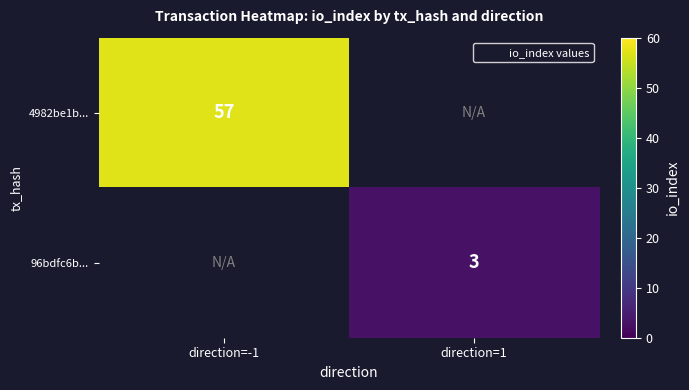

List the series in order of their overall mean, highest first.

4982be1b..., 96bdfc6b...